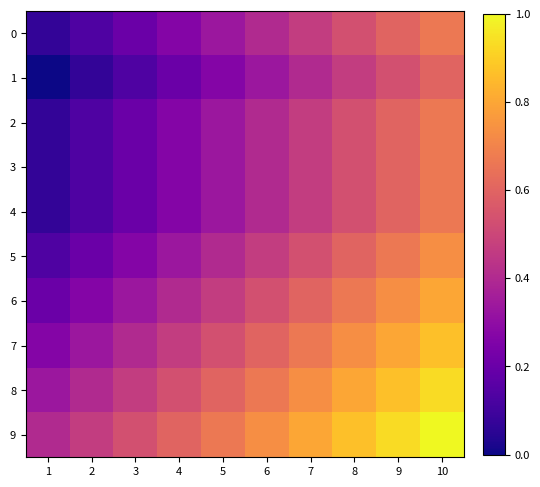

Which series has the largest total across all categories?

9